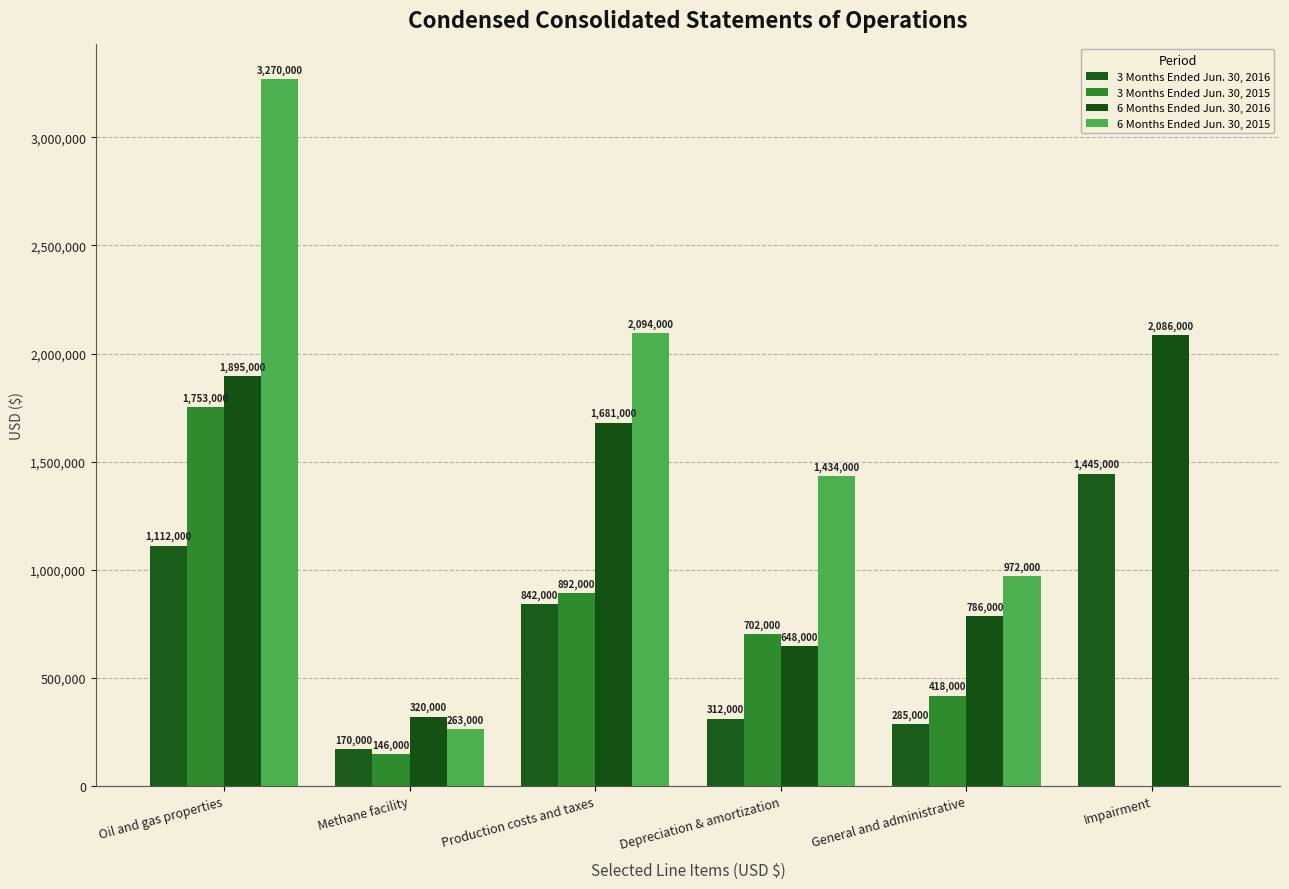

Count the number of data series in this chart.

4